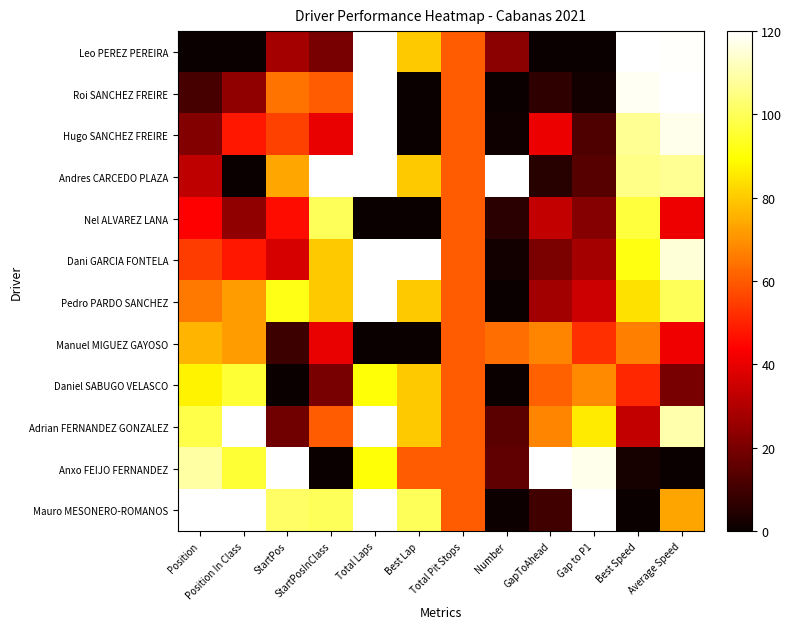

Reading left to right, extract all data points from this chart.

Leo PEREZ PEREIRA: Position=0.0	Position In Class=0.0	StartPos=27.7	StartPosInClass=20.0	Total Laps=120.0	Best Lap=80.0	Total Pit Stops=60.0	Number=23.3	GapToAhead=0.0	Gap to P1=0.0	Best Speed=120.0	Average Speed=119.5
Roi SANCHEZ FREIRE: Position=10.9	Position In Class=24.0	StartPos=64.6	StartPosInClass=60.0	Total Laps=120.0	Best Lap=0.0	Total Pit Stops=60.0	Number=0.2	GapToAhead=6.8	Gap to P1=1.8	Best Speed=118.2	Average Speed=120.0
Hugo SANCHEZ FREIRE: Position=21.8	Position In Class=48.0	StartPos=55.4	StartPosInClass=40.0	Total Laps=120.0	Best Lap=0.0	Total Pit Stops=60.0	Number=1.3	GapToAhead=40.7	Gap to P1=12.4	Best Speed=107.3	Average Speed=117.4
Andres CARCEDO PLAZA: Position=32.7	Position In Class=0.0	StartPos=73.8	StartPosInClass=120.0	Total Laps=120.0	Best Lap=80.0	Total Pit Stops=60.0	Number=120.0	GapToAhead=5.4	Gap to P1=13.8	Best Speed=105.8	Average Speed=107.1
Nel ALVAREZ LANA: Position=43.6	Position In Class=24.0	StartPos=46.2	StartPosInClass=100.0	Total Laps=0.0	Best Lap=0.0	Total Pit Stops=60.0	Number=6.0	GapToAhead=32.9	Gap to P1=22.4	Best Speed=97.0	Average Speed=40.8
Dani GARCIA FONTELA: Position=54.5	Position In Class=48.0	StartPos=36.9	StartPosInClass=80.0	Total Laps=120.0	Best Lap=120.0	Total Pit Stops=60.0	Number=1.5	GapToAhead=20.5	Gap to P1=27.7	Best Speed=91.6	Average Speed=115.0
Pedro PARDO SANCHEZ: Position=65.5	Position In Class=72.0	StartPos=92.3	StartPosInClass=80.0	Total Laps=120.0	Best Lap=80.0	Total Pit Stops=60.0	Number=0.4	GapToAhead=27.3	Gap to P1=34.9	Best Speed=84.4	Average Speed=100.0
Manuel MIGUEZ GAYOSO: Position=76.4	Position In Class=72.0	StartPos=9.2	StartPosInClass=40.0	Total Laps=0.0	Best Lap=0.0	Total Pit Stops=60.0	Number=63.5	GapToAhead=67.6	Gap to P1=52.5	Best Speed=66.6	Average Speed=41.6
Daniel SABUGO VELASCO: Position=87.3	Position In Class=96.0	StartPos=0.0	StartPosInClass=20.0	Total Laps=90.0	Best Lap=80.0	Total Pit Stops=60.0	Number=0.0	GapToAhead=61.2	Gap to P1=68.5	Best Speed=50.6	Average Speed=20.0
Adrian FERNANDEZ GONZALEZ: Position=98.2	Position In Class=120.0	StartPos=18.5	StartPosInClass=60.0	Total Laps=120.0	Best Lap=80.0	Total Pit Stops=60.0	Number=14.5	GapToAhead=67.6	Gap to P1=86.1	Best Speed=33.2	Average Speed=109.8
Anxo FEIJO FERNANDEZ: Position=109.1	Position In Class=96.0	StartPos=120.0	StartPosInClass=0.0	Total Laps=90.0	Best Lap=60.0	Total Pit Stops=60.0	Number=15.8	GapToAhead=120.0	Gap to P1=117.4	Best Speed=2.5	Average Speed=0.0
Mauro MESONERO-ROMANOS: Position=120.0	Position In Class=120.0	StartPos=101.5	StartPosInClass=100.0	Total Laps=120.0	Best Lap=100.0	Total Pit Stops=60.0	Number=0.9	GapToAhead=10.0	Gap to P1=120.0	Best Speed=0.0	Average Speed=73.4